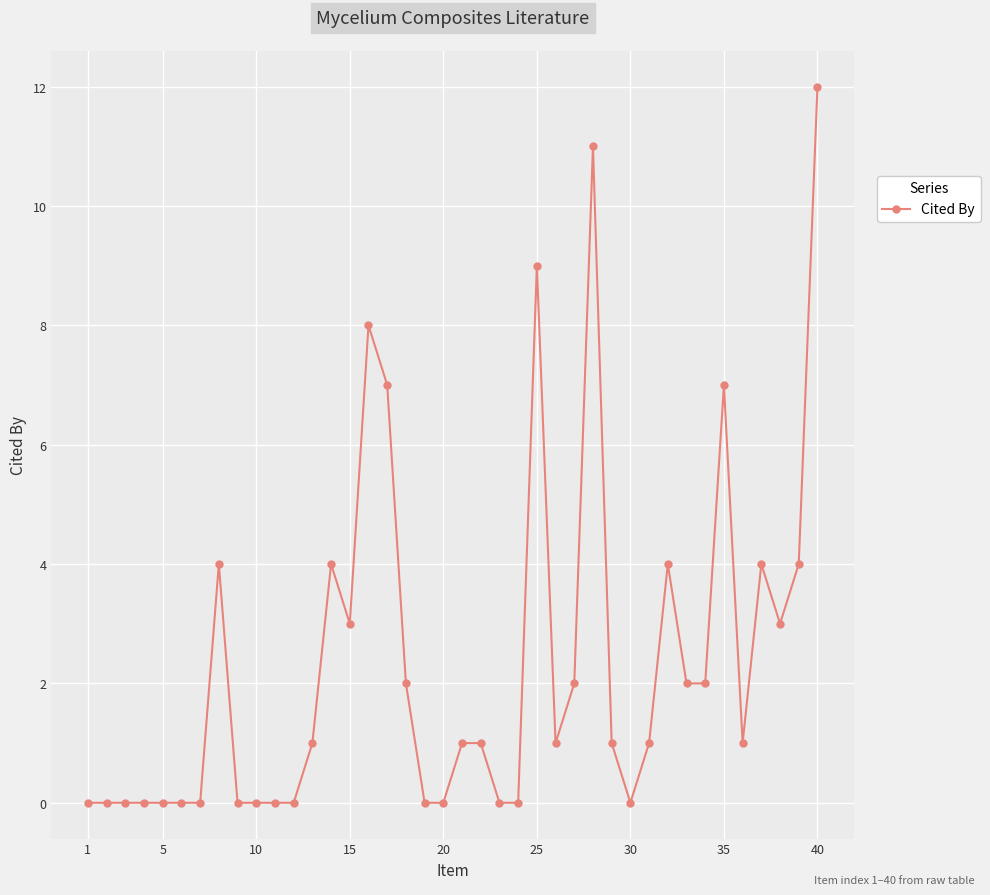

Count the number of data series in this chart.

1